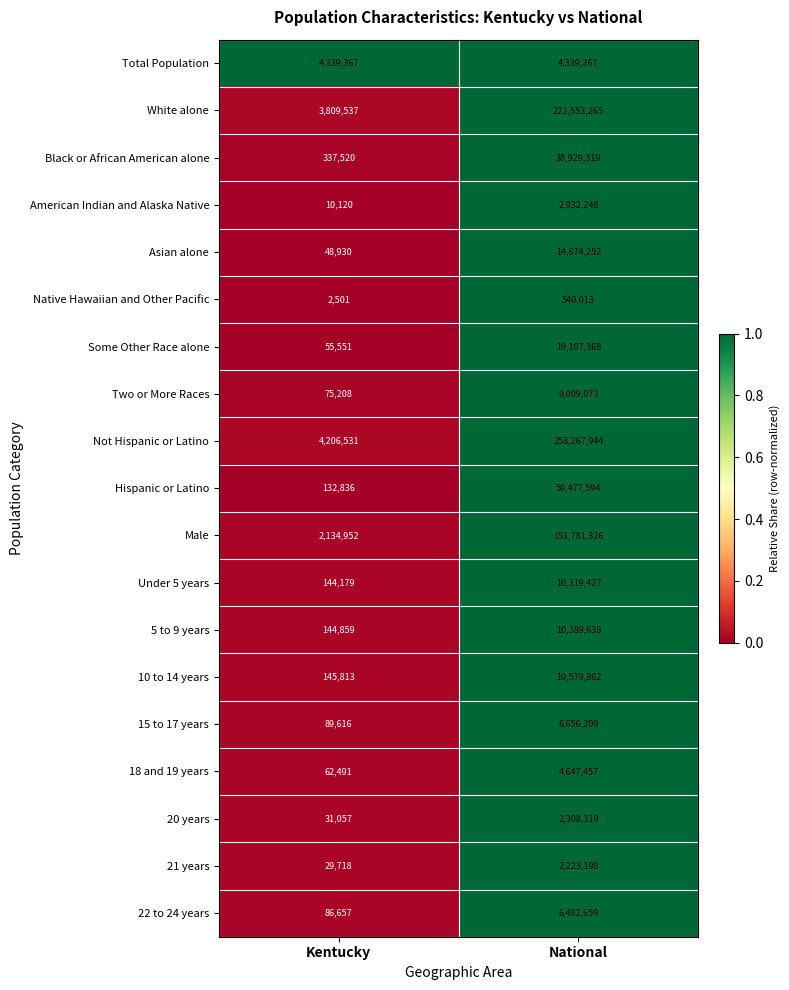

What is the average value of the Black or African American alone series?

19633420